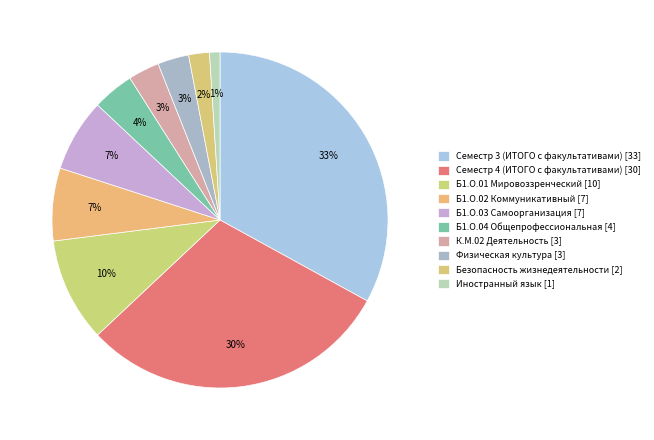

Count the number of slices in the pie.

10